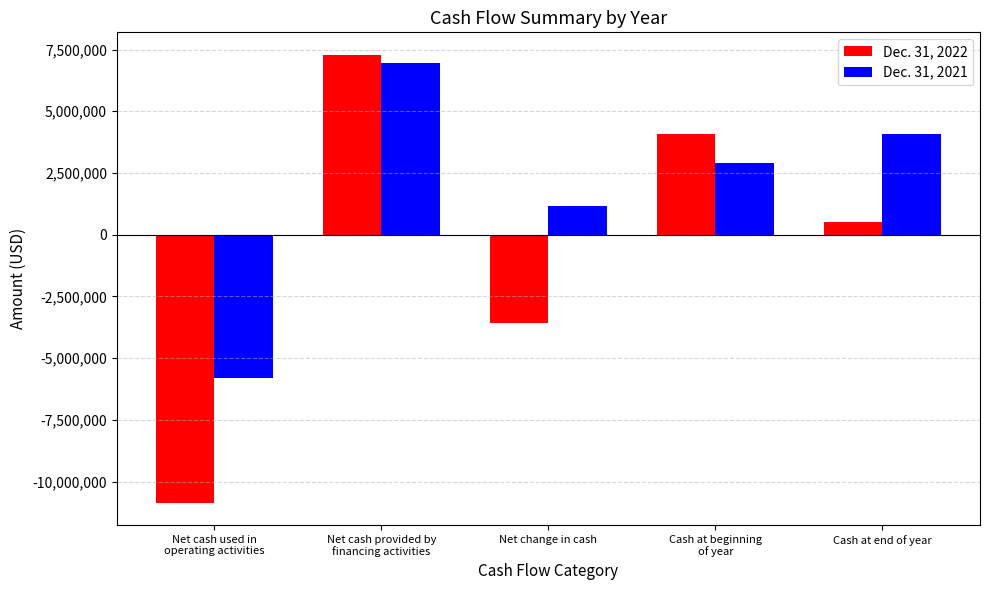

What is the value of the Dec. 31, 2022 bar at the 5th from the left?

510865